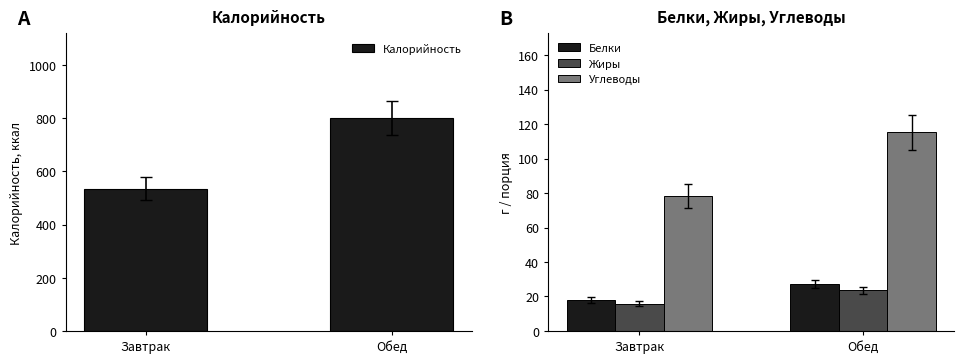

At how many categories does at least one series exceed 385?

2